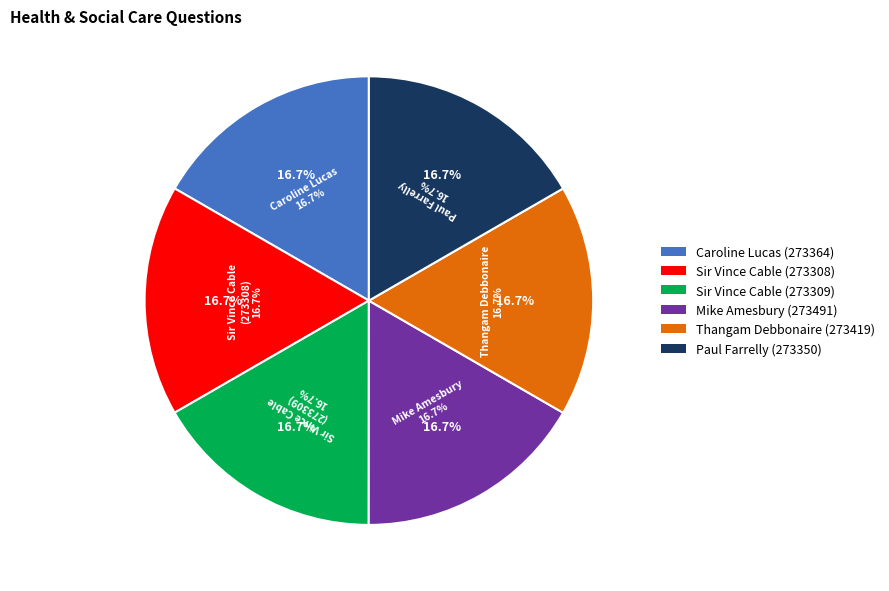

To the nearest percent, what portion does Sir Vince Cable
273308 represent?

17%